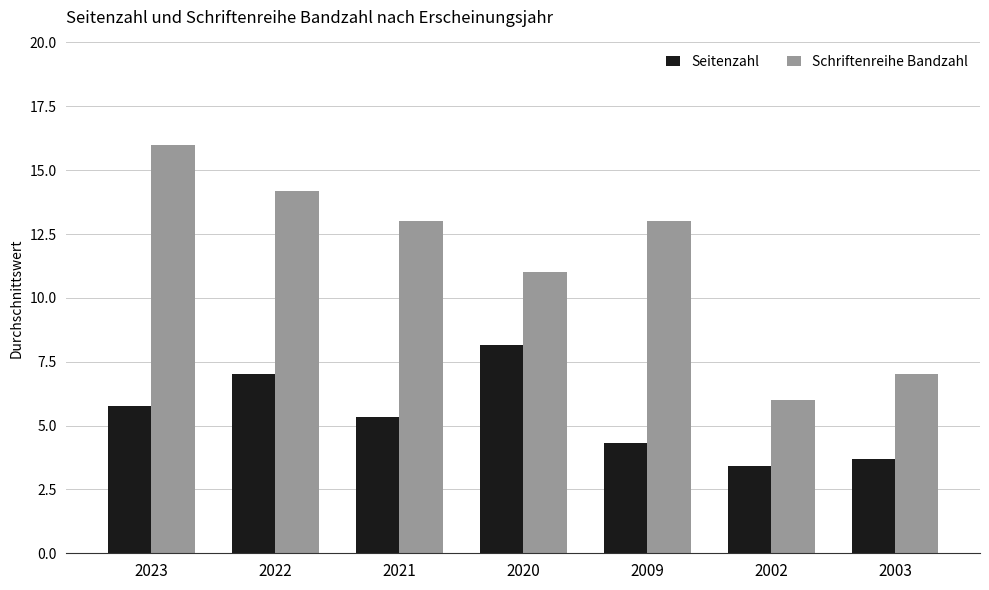

Reading left to right, list all the values displayed in this chart.

Seitenzahl: 5.8	7.0	5.3	8.2	4.3	3.4	3.7
Schriftenreihe Bandzahl: 16.0	14.2	13.0	11.0	13.0	6.0	7.0